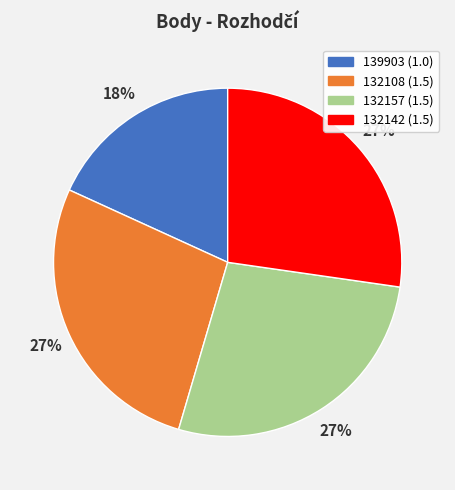

Combined, do 132157 and 132142 account for over 50%?

Yes